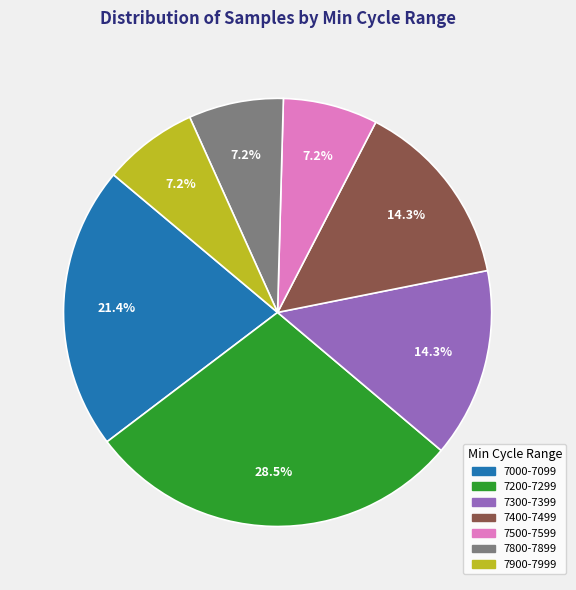

Is there a majority slice in this chart?

No